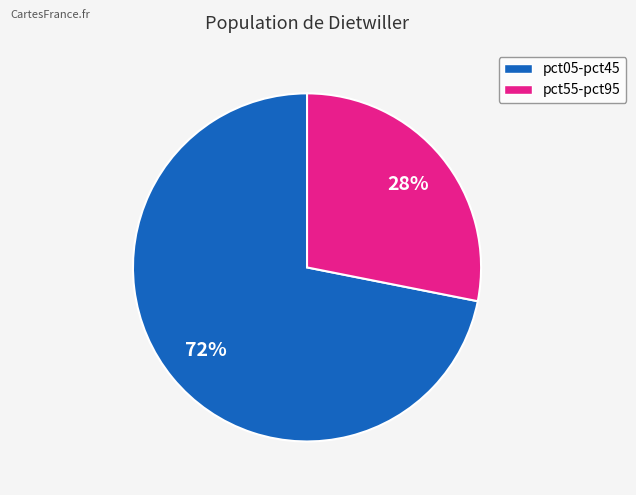

To the nearest percent, what is the average slice percentage?

50%